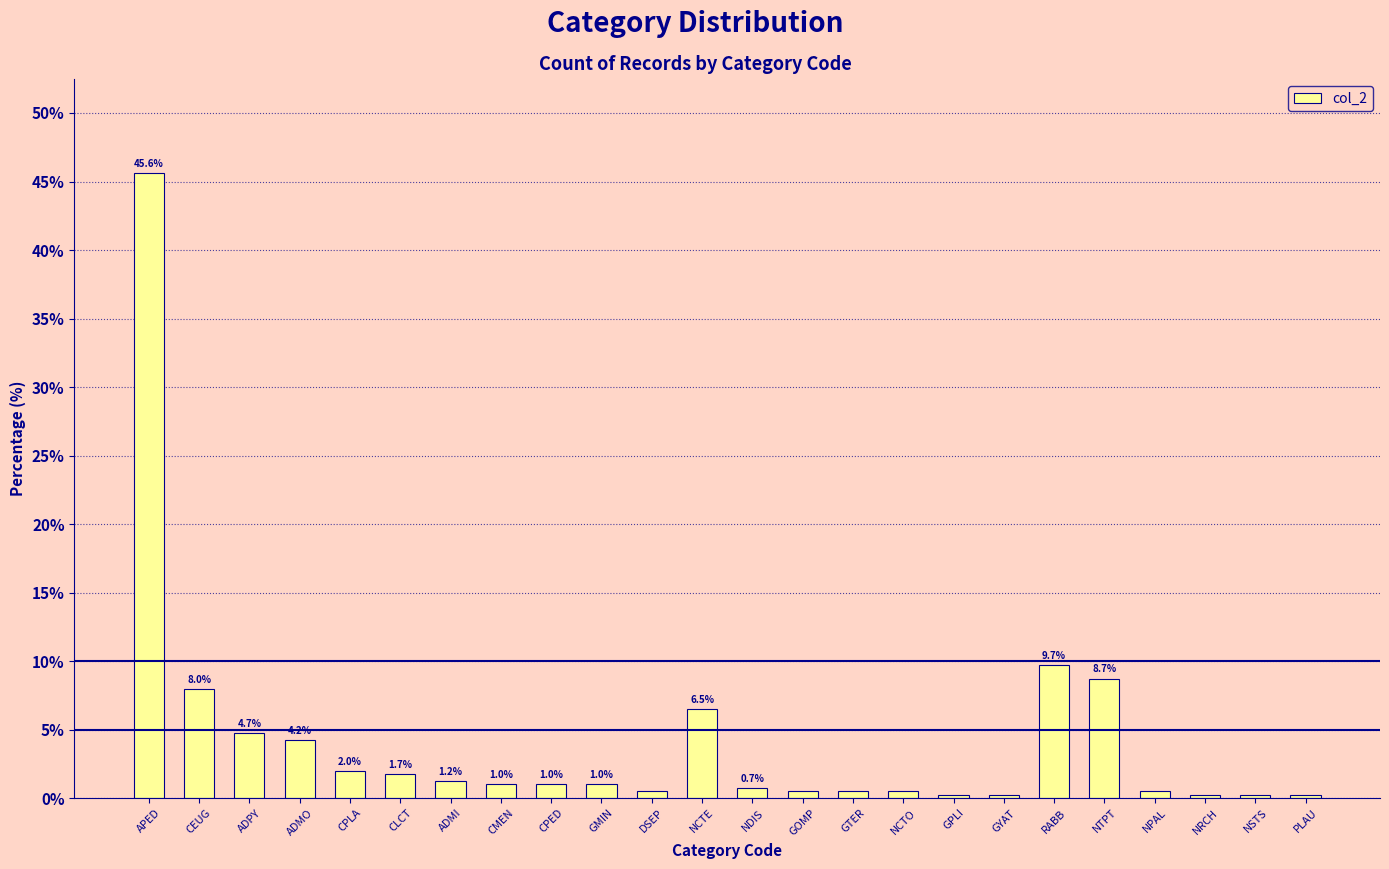

What is the average value?

4.2